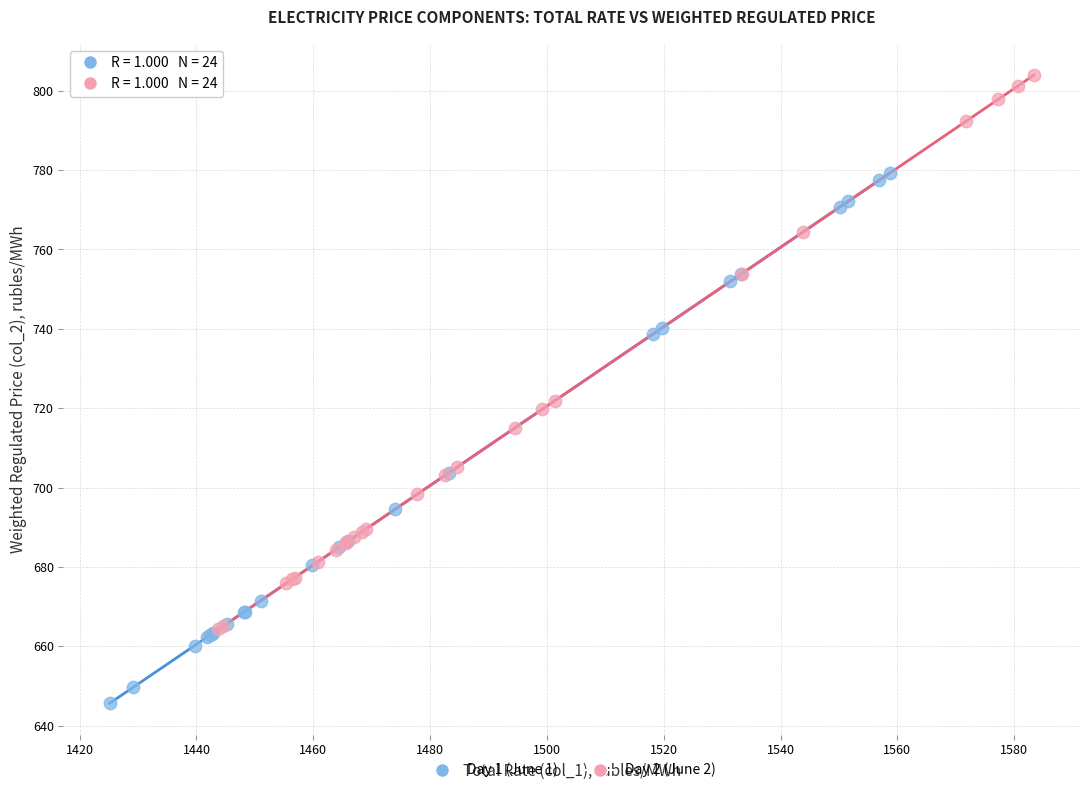

What are all the series names shown in the legend?

Day 1 (June 1), Day 2 (June 2)